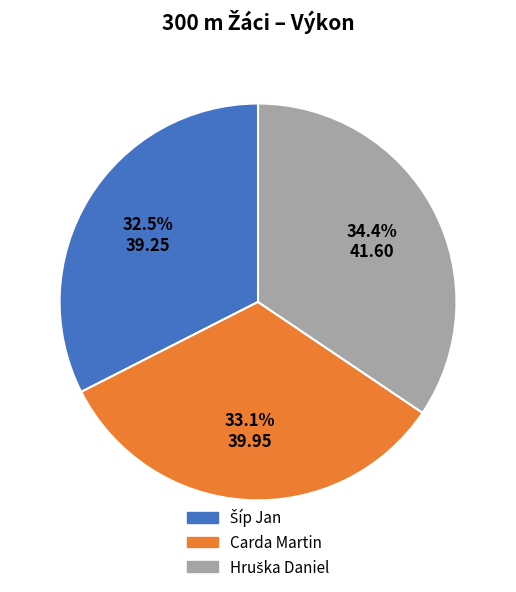

What percentage is NOT represented by Carda Martin?

66.9%